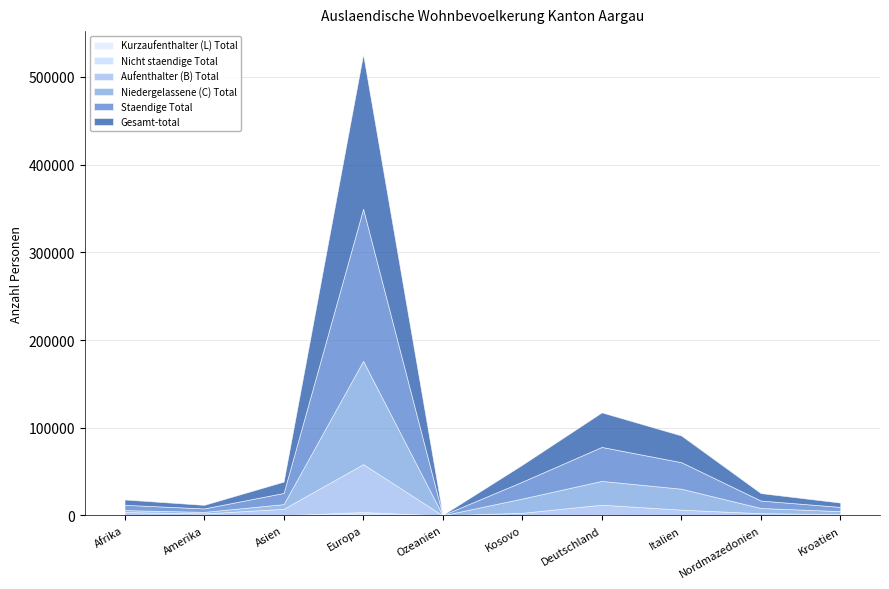

At which category is the sum across all series the highest?

Europa